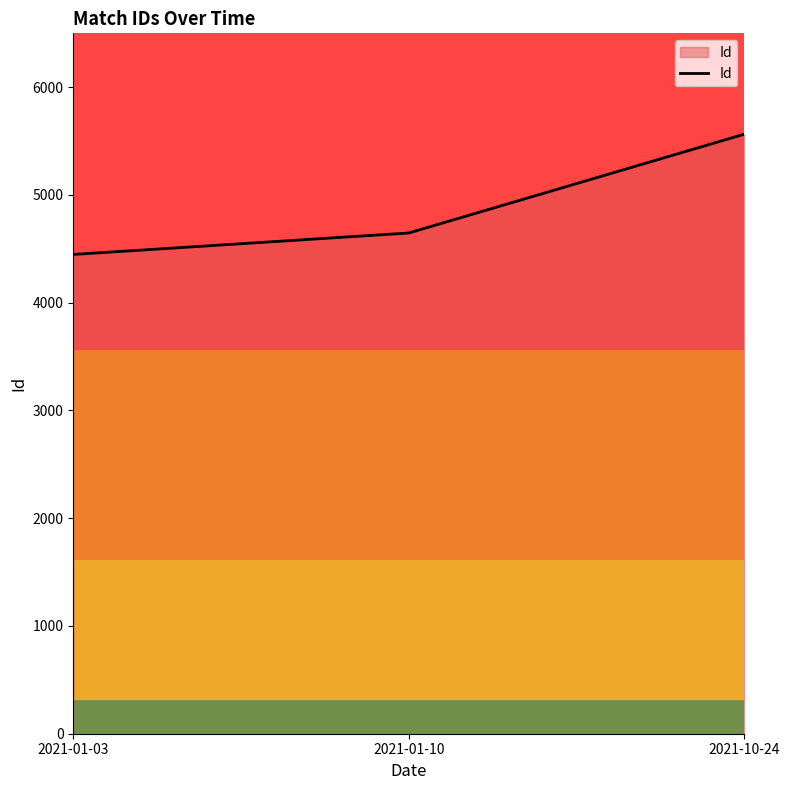

Between 2021-10-24 and 2021-01-03, which is larger?

2021-10-24